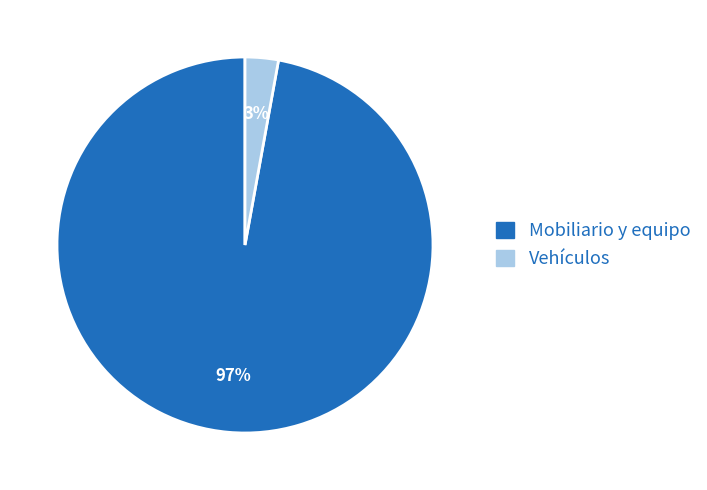

Which has a higher value, Mobiliario y equipo or Vehículos?

Mobiliario y equipo